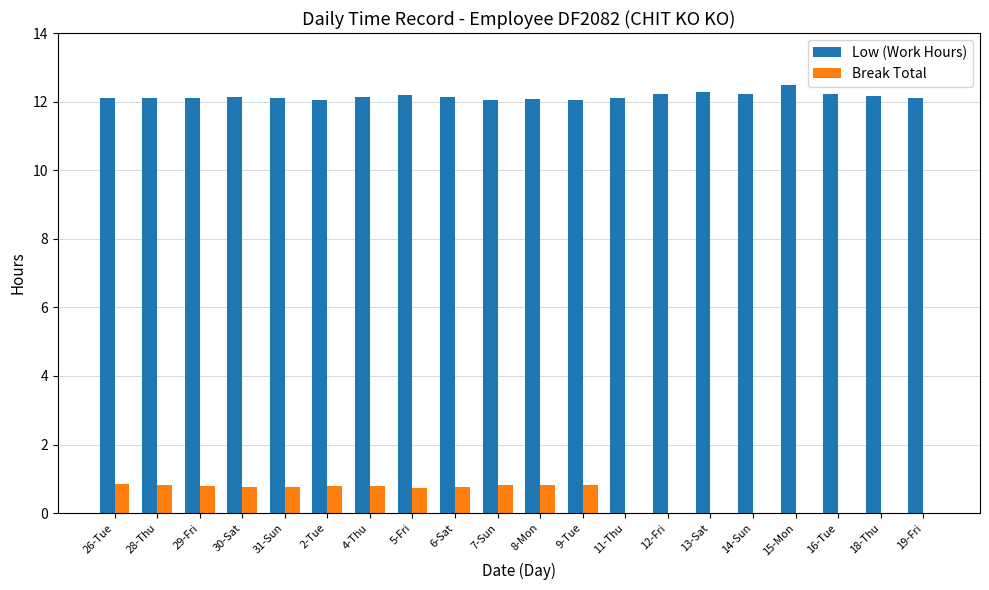

The Low (Work Hours) series shows 3.2 at 16-Tue. True or false?

False